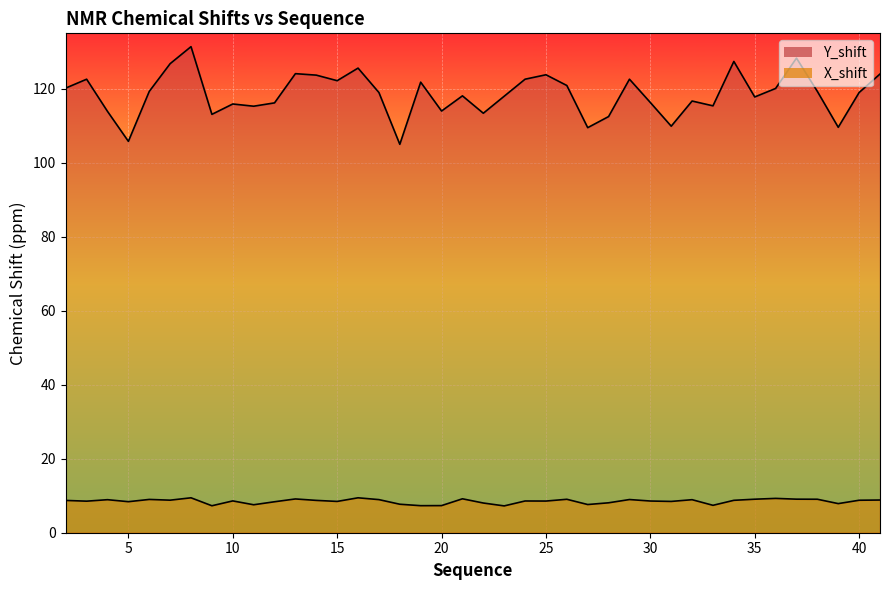

How many values in the X_shift series exceed 8?

31